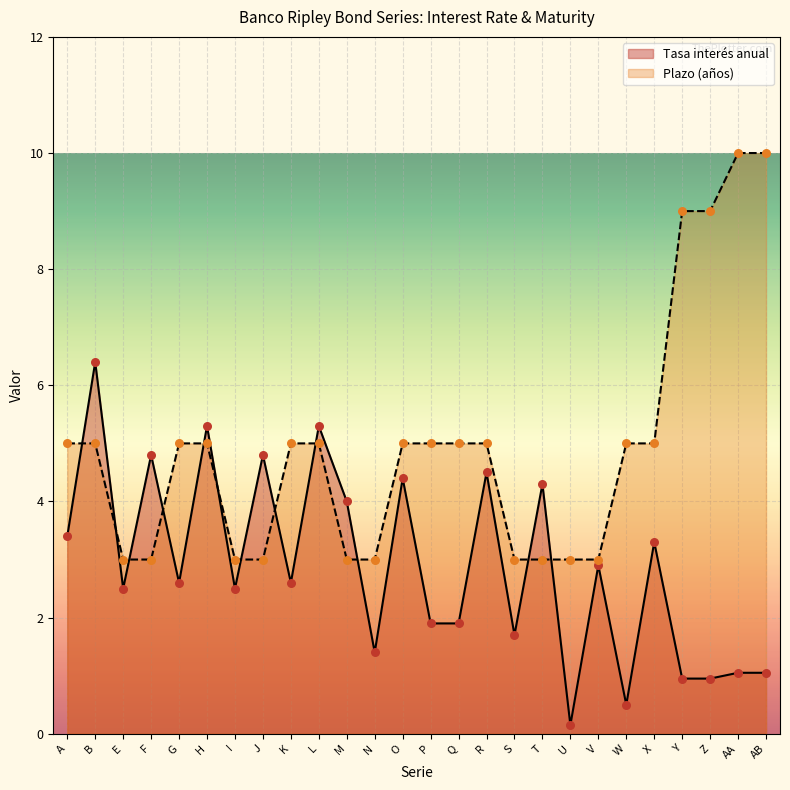

Is the value of Tasa interés anual at O greater than the value of Plazo de pago de los bonos (años) at Y?

No